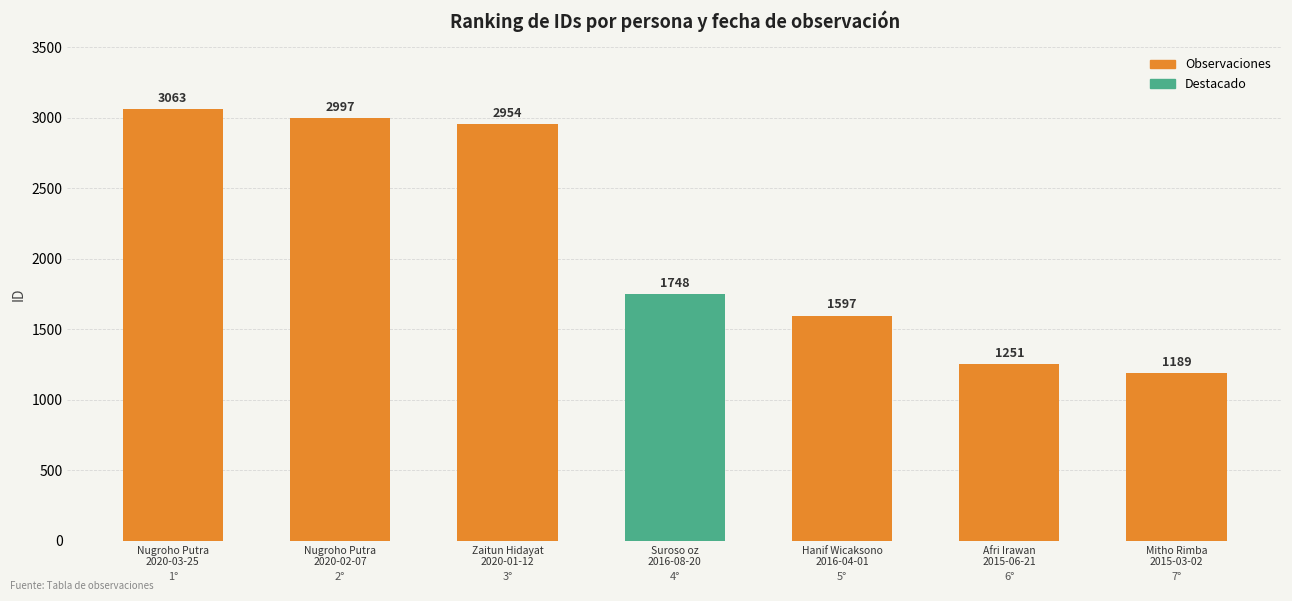

Is it true that the value at Hanif Wicaksono
2016-04-01 is 1057?

False